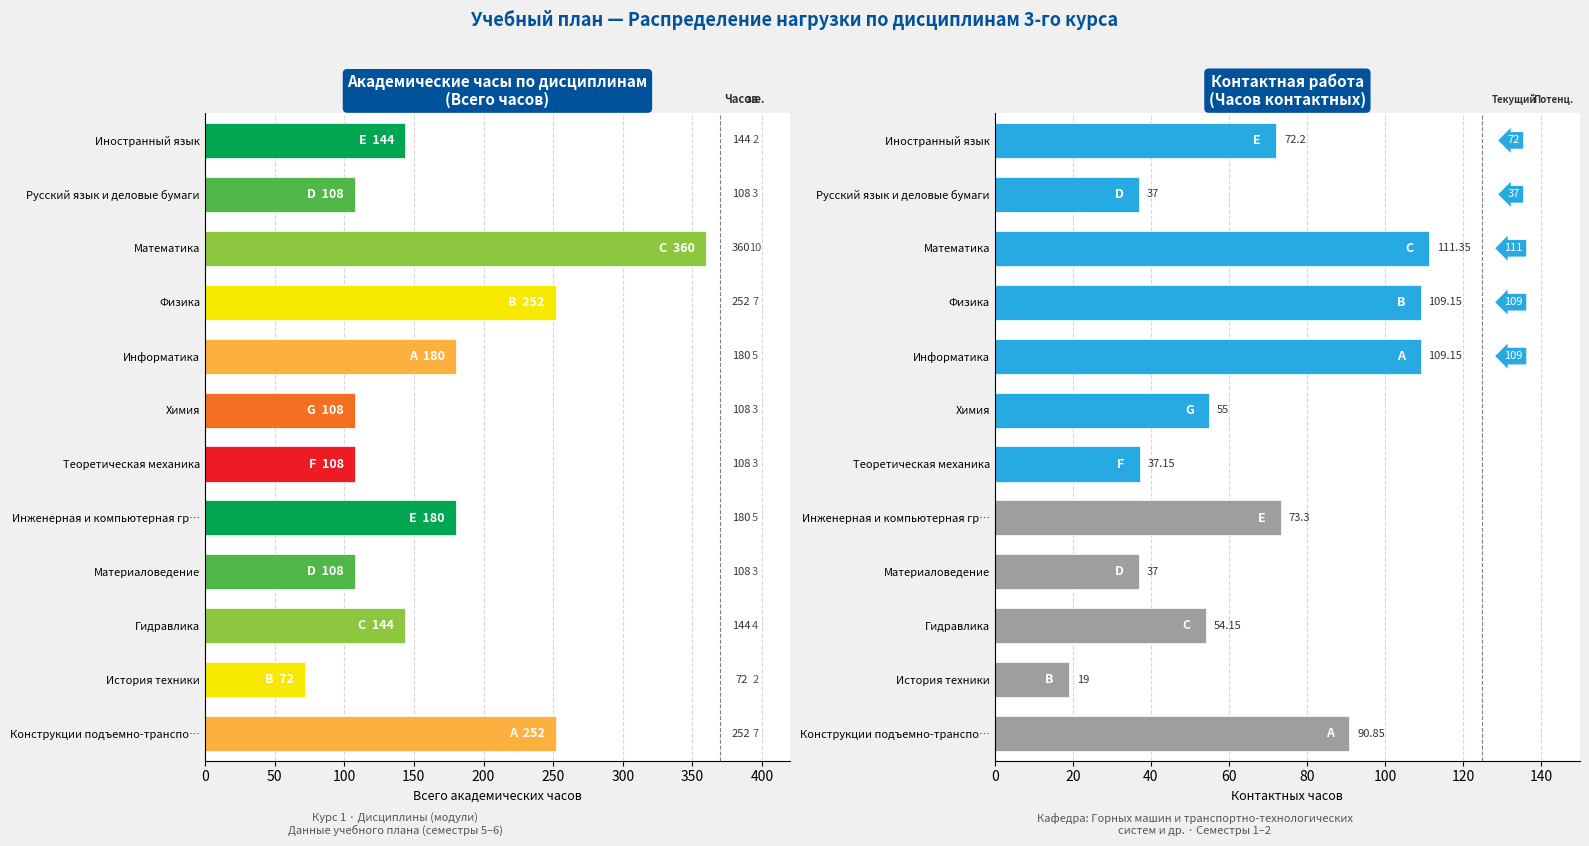

What is the difference between the maximum and minimum values in the Контактных часов series?

92.3